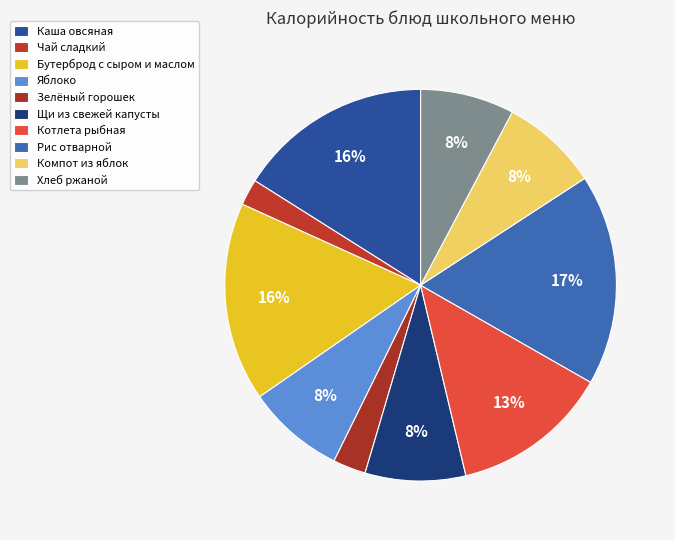

To the nearest percent, what is the difference between the largest and smallest slice percentages?

15%